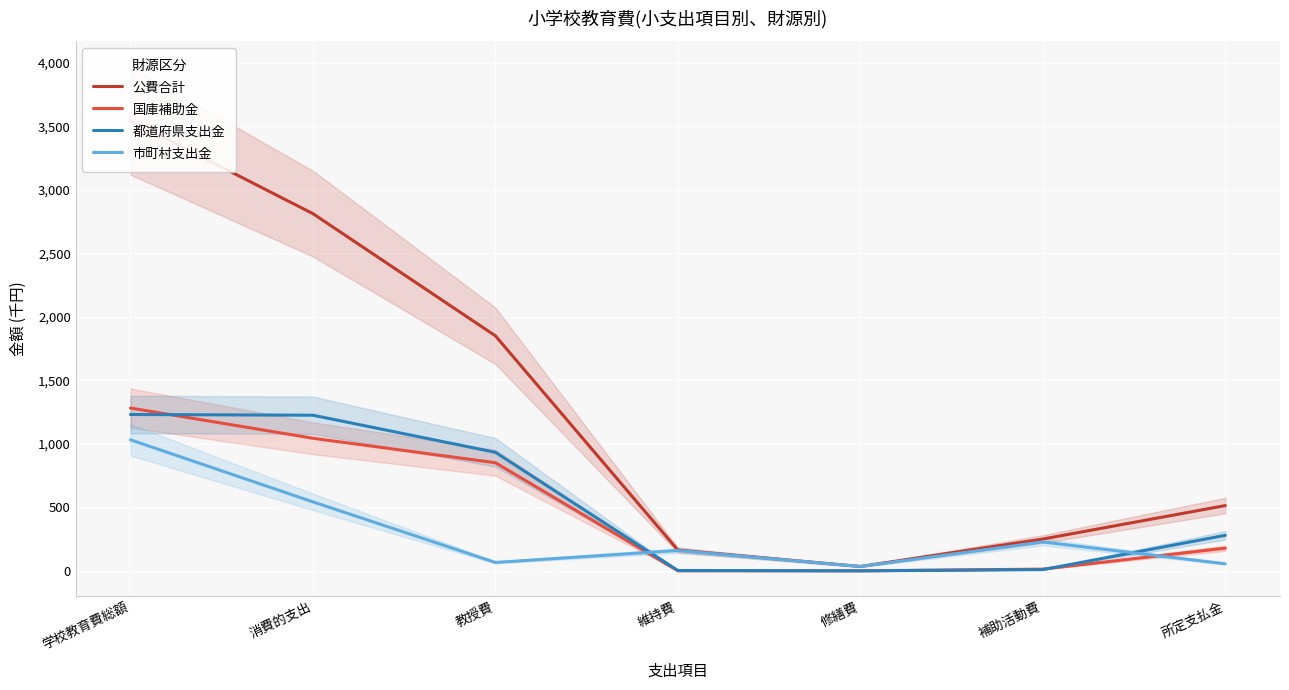

True or false: 国庫補助金 and 公費合計 intersect in this chart.

False